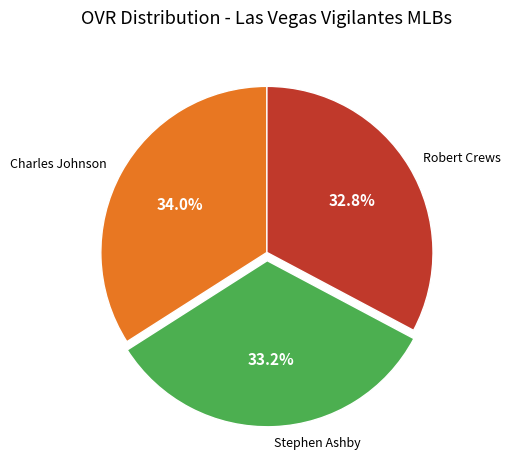

To the nearest percent, what portion does Robert Crews represent?

33%